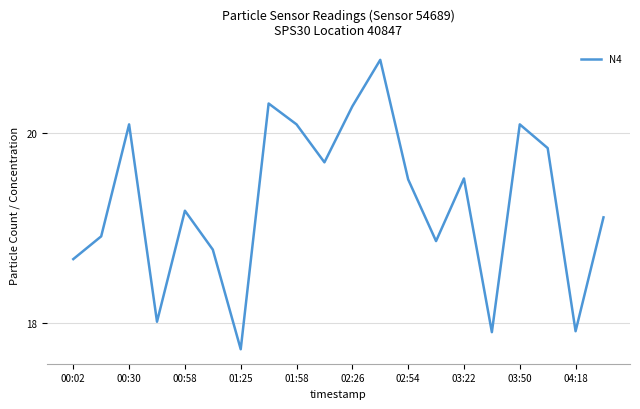

How many values exceed 19?

12